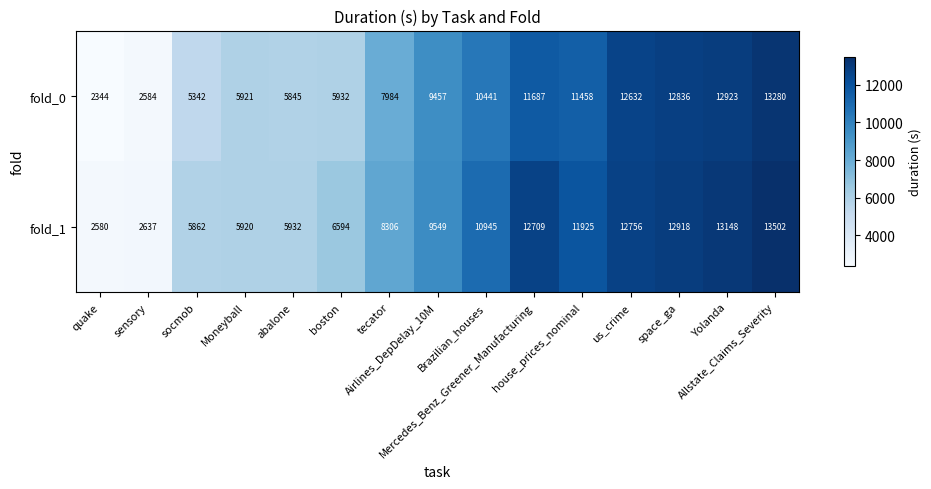

Rank the series at abalone from highest to lowest value.

fold_1, fold_0